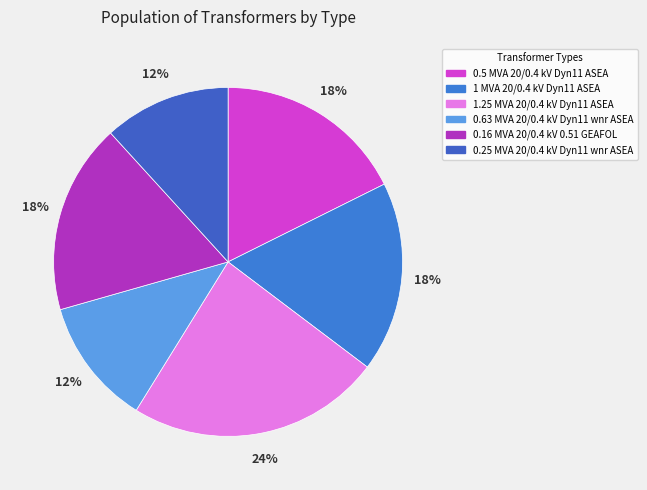

How many segments does this pie chart have?

6